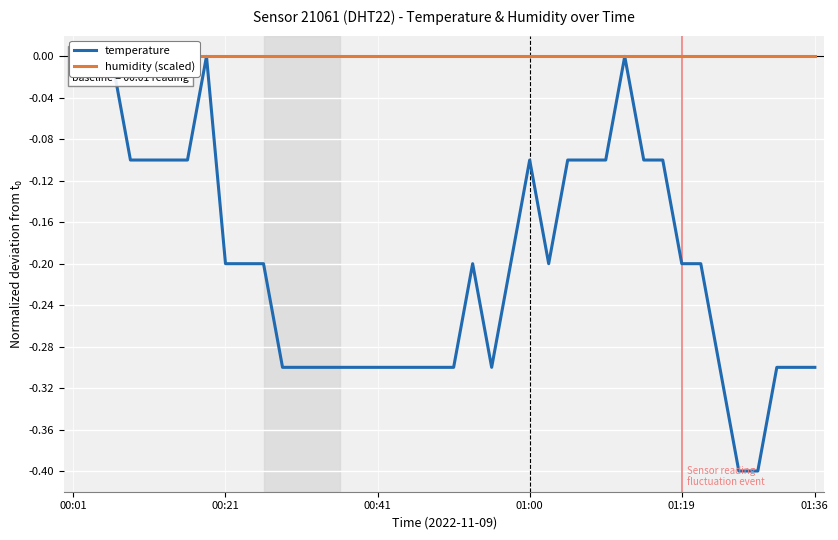

At which category is the sum across all series the highest?

00:01